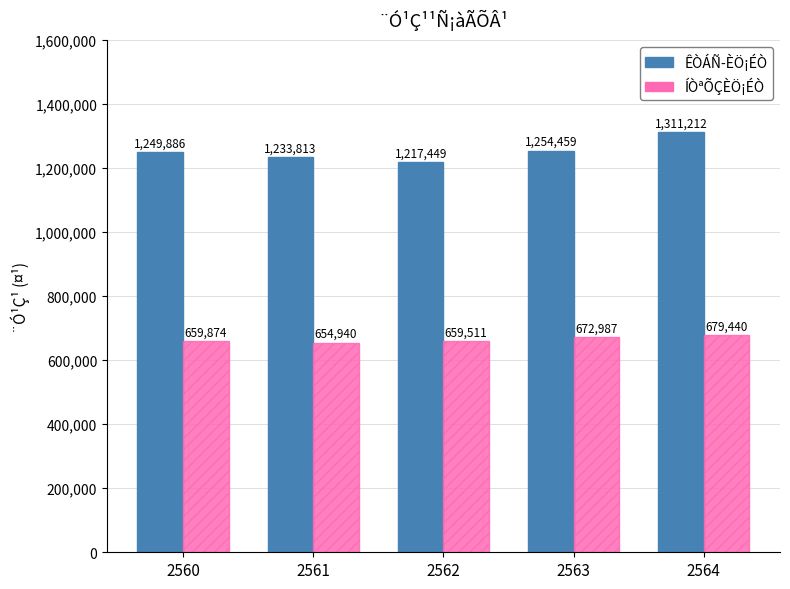

How many data points in ÍÒªÕÇÈÖ¡ÉÒ are less than 659874?

2